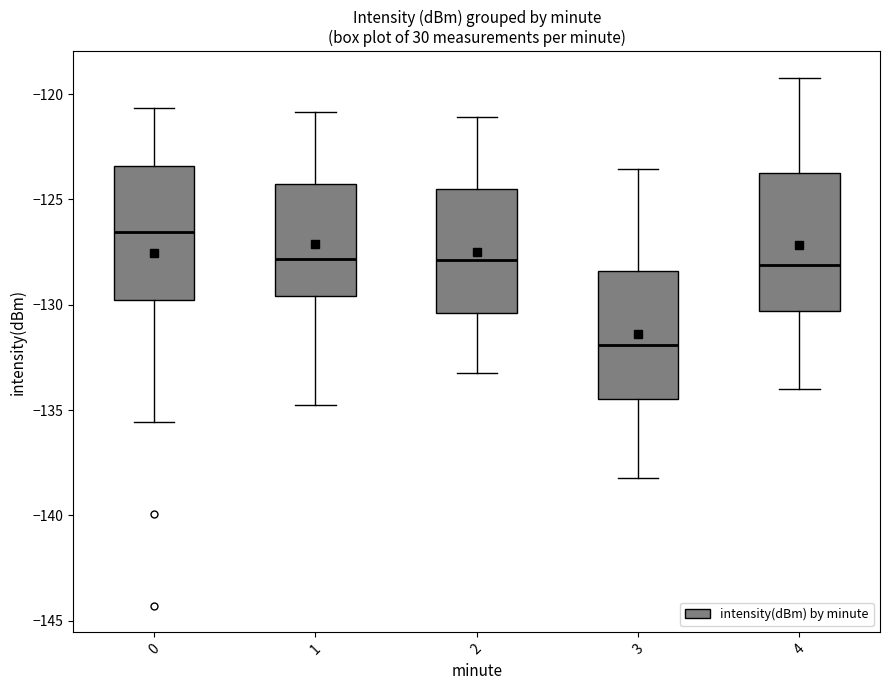

Which box's median line is the lowest?

3